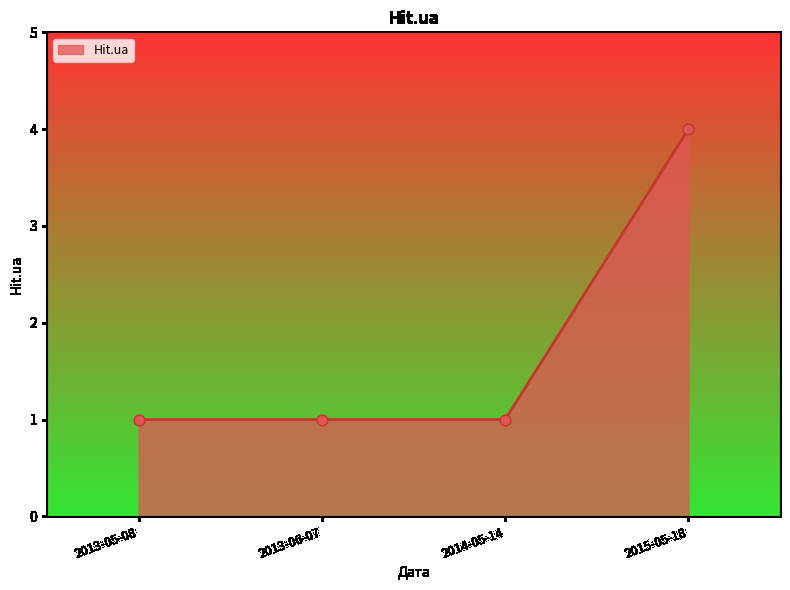

What is the change in value from 2013-05-08 to 2015-05-18?

+3